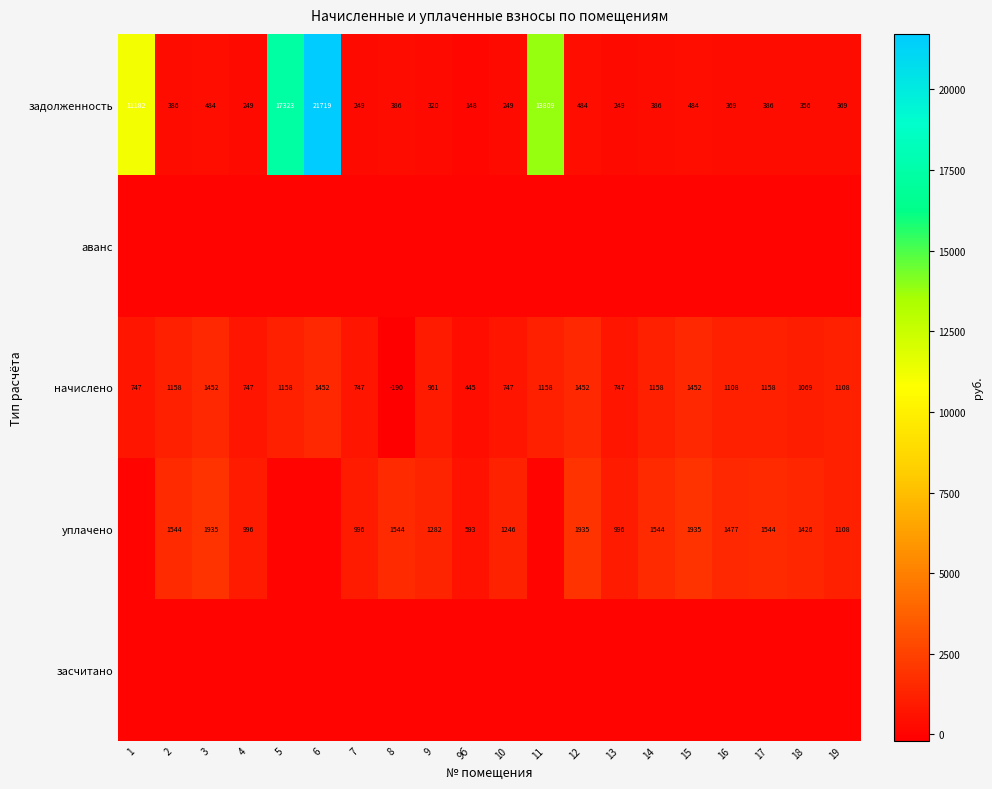

What is the average value of the начислено series?

992